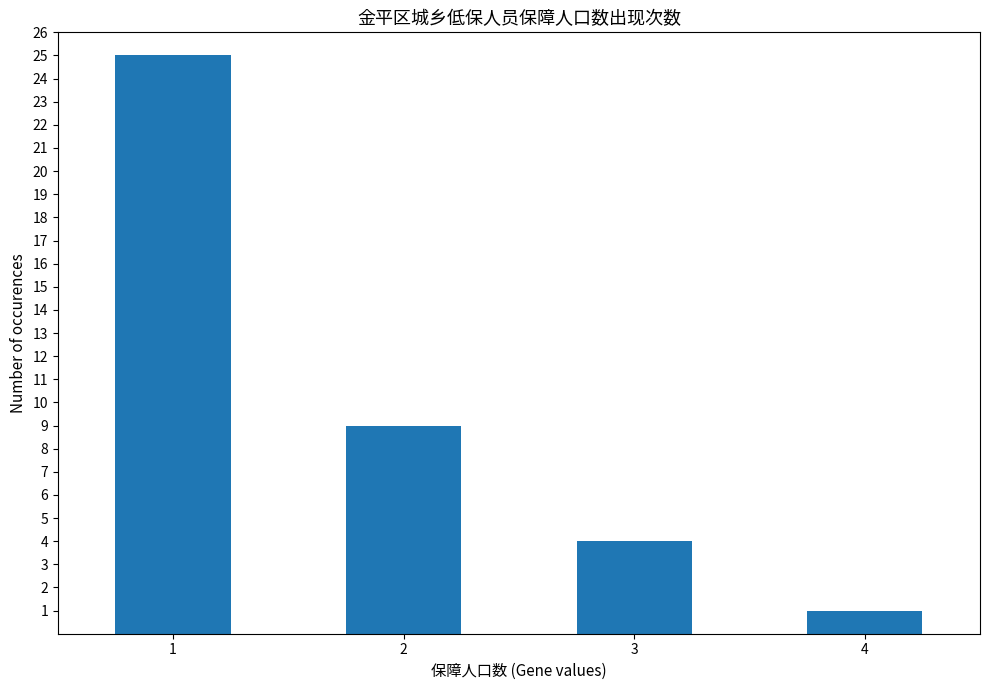

Count the values in the range 4 to 25.

3